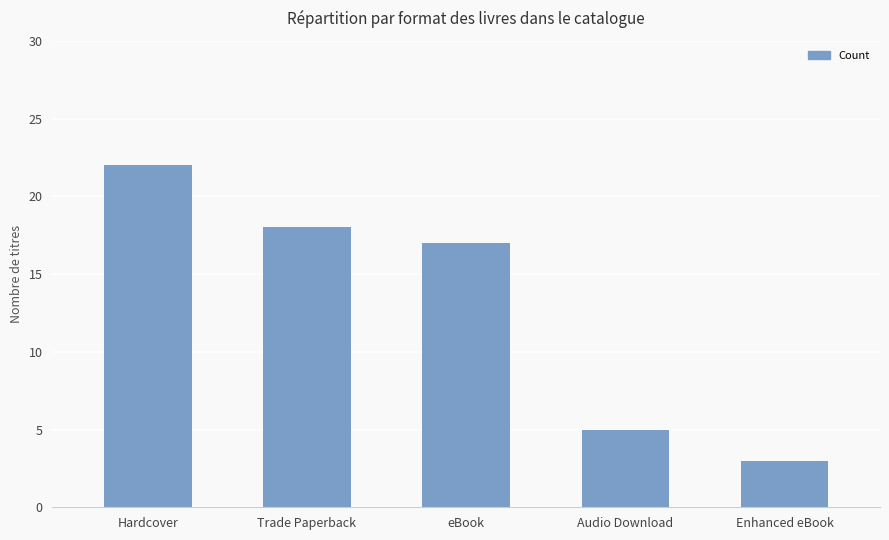

How many series are shown in this chart?

1